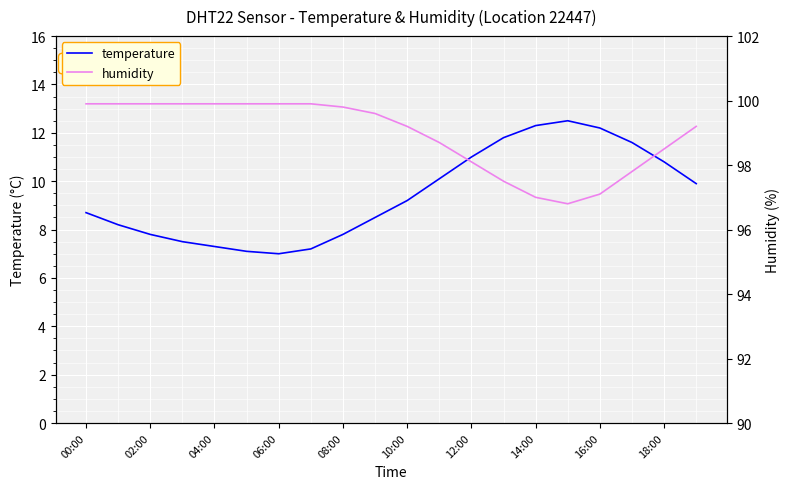

True or false: humidity and temperature intersect in this chart.

False